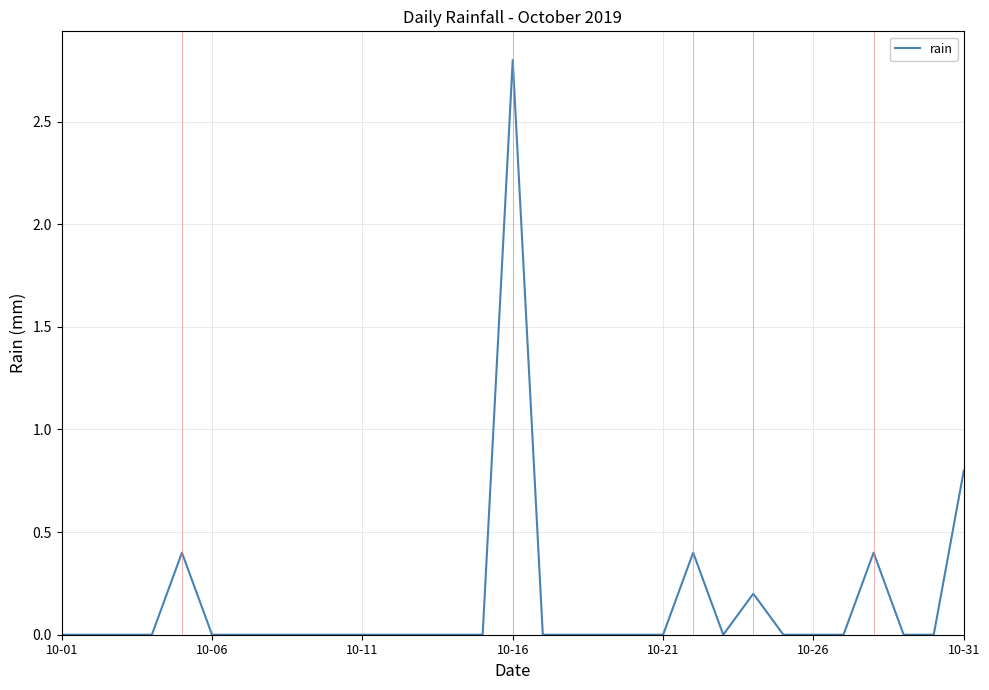

Does the chart display data point markers on the line(s)?

No